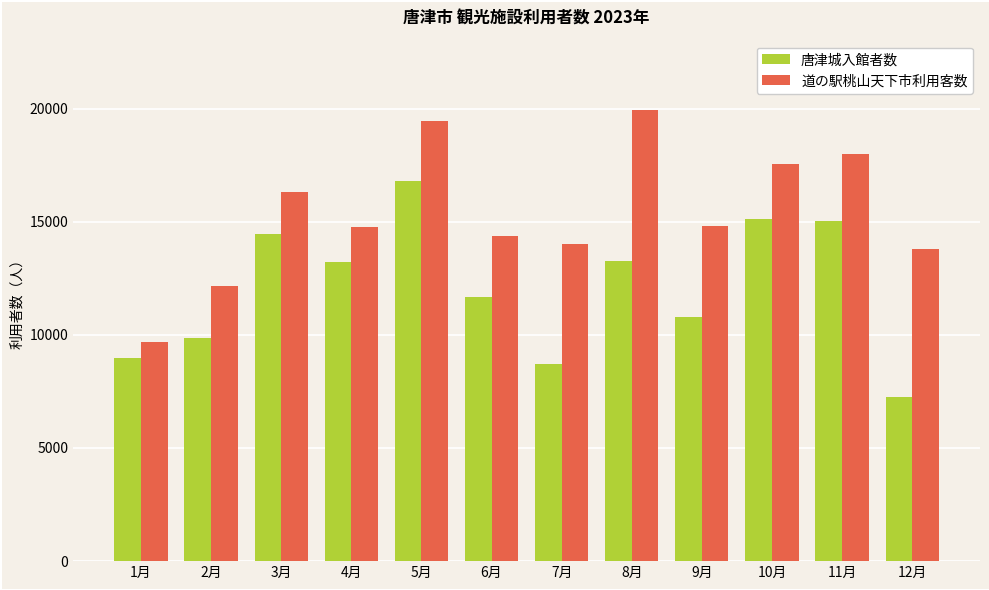

Which series has the largest total across all categories?

道の駅桃山天下市利用客数